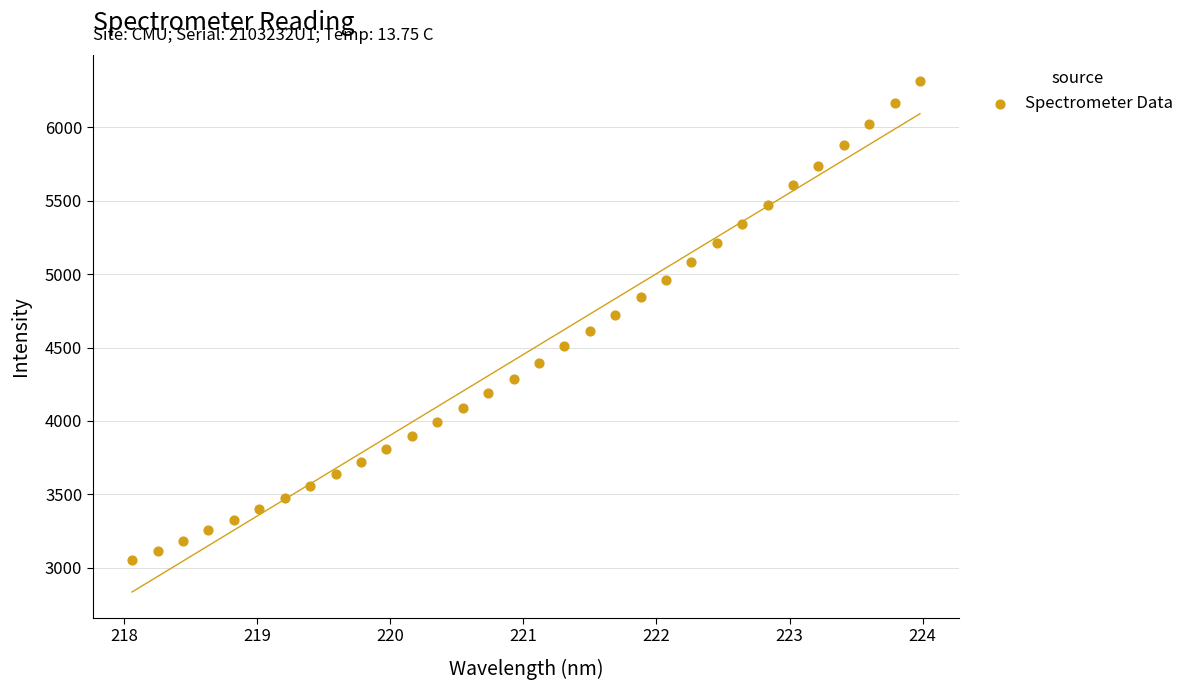

What is the range of X values (max minus min)?

5.9